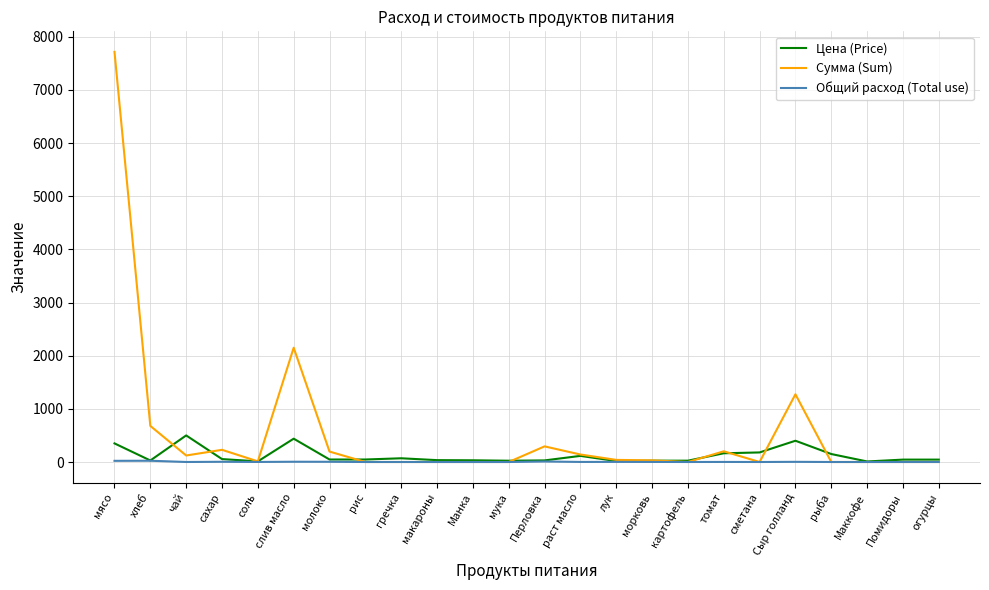

Which series has the widest spread of values?

Сумма (Sum)